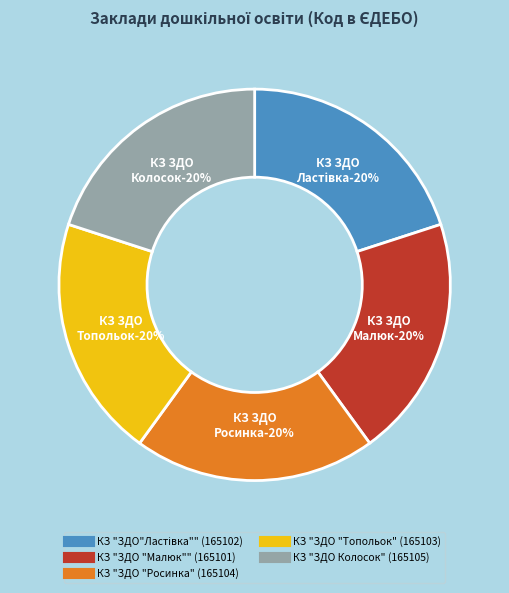

Approximately how many times larger is the value at КЗ "ЗДО "Росинка" compared to КЗ "ЗДО "Малюк""?

1.0